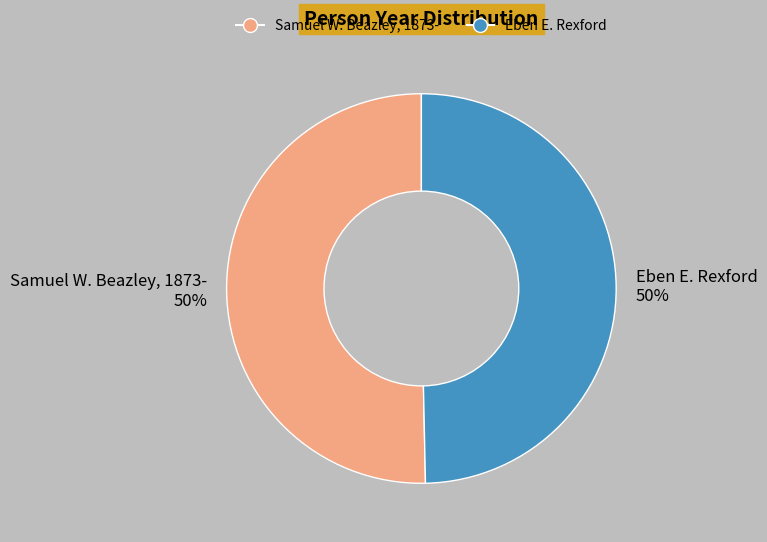

To the nearest percent, what percentage of the pie is Samuel W. Beazley, 1873-?

50%